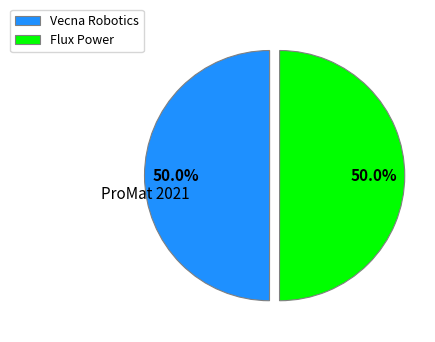

What is the ratio of the value at Flux Power to the value at Vecna Robotics?

1.0